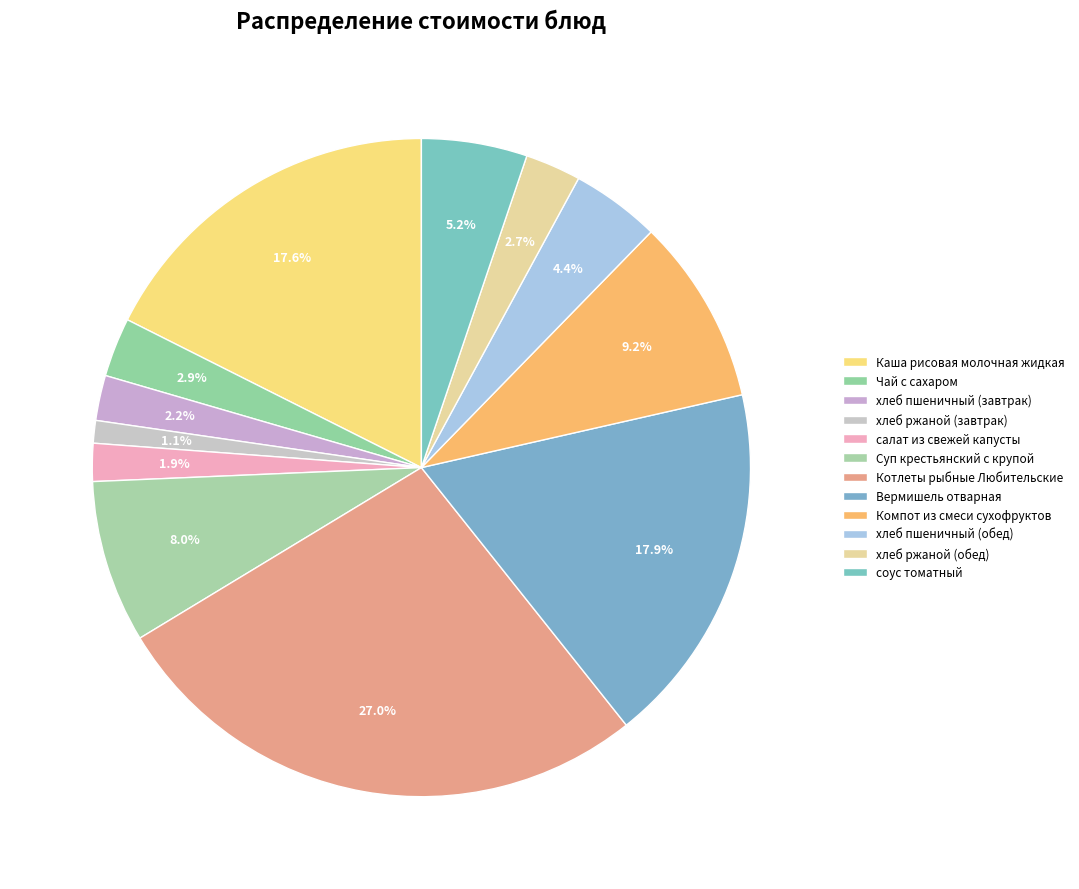

What is the largest slice in the pie chart?

Котлеты рыбные Любительские